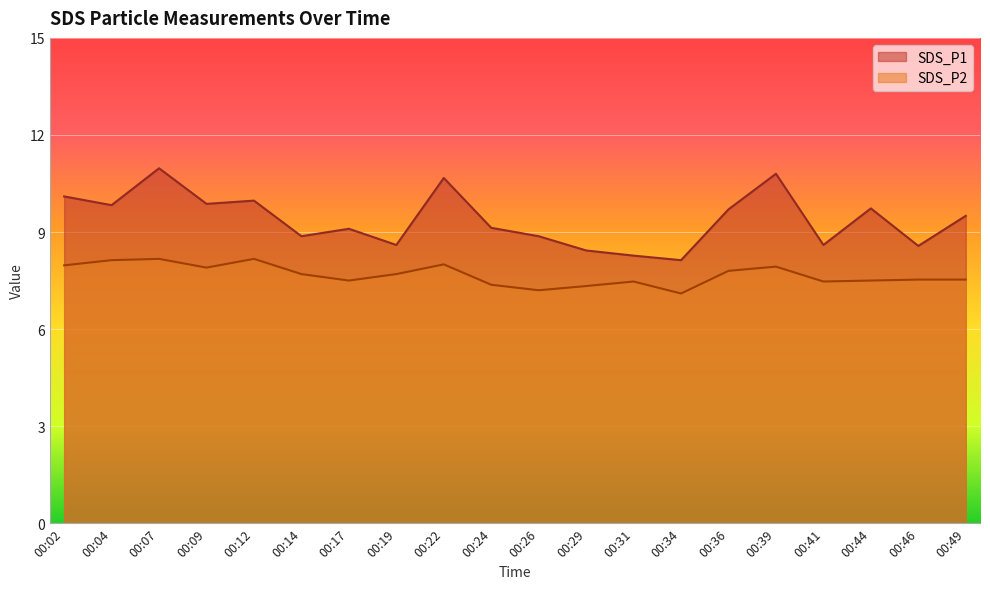

What is the greatest value displayed?

11.0